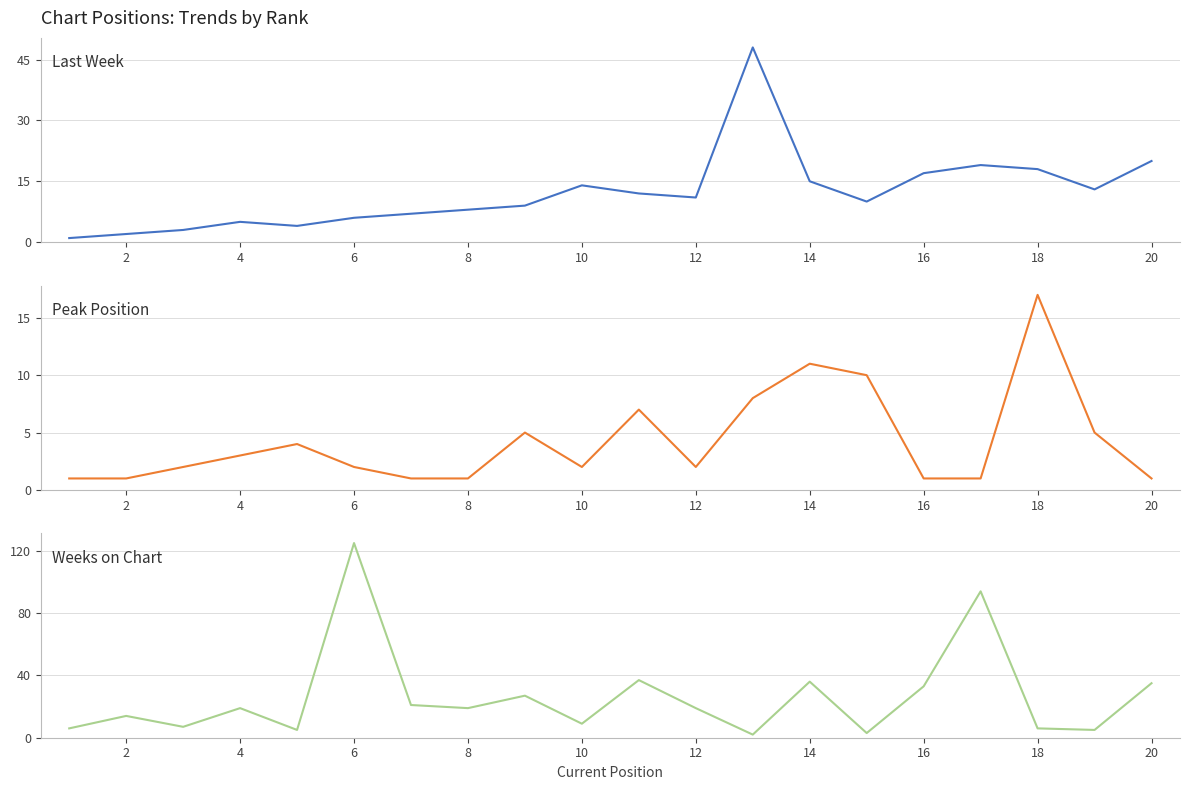

Is the value of Last Week at 8 greater than the value of Peak Position at 19?

Yes